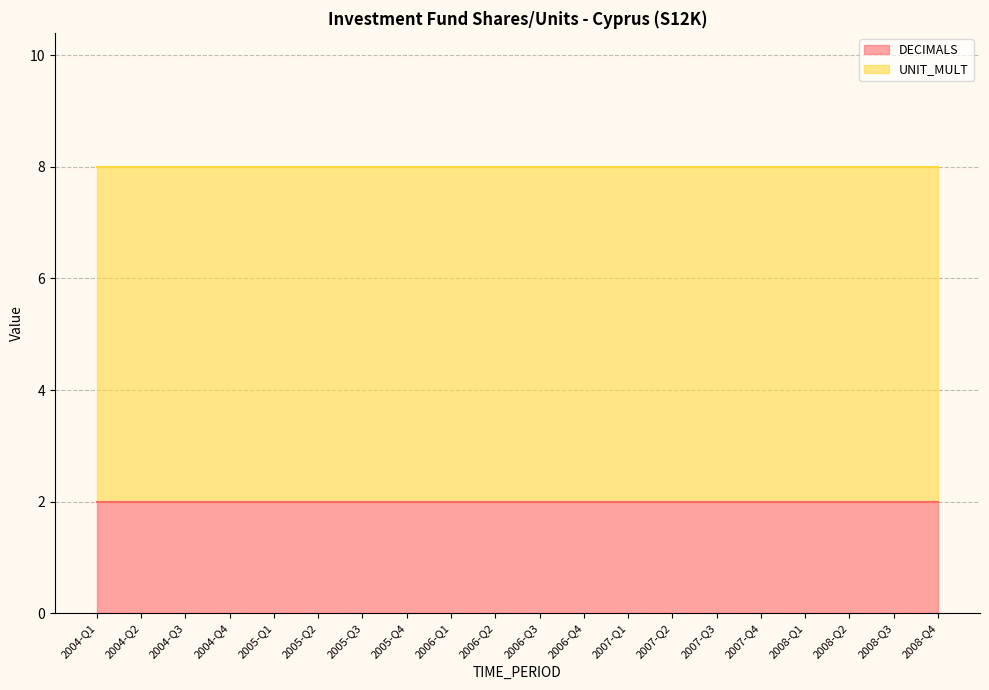

At 2004-Q4, list the series in order from smallest to largest.

DECIMALS, UNIT_MULT